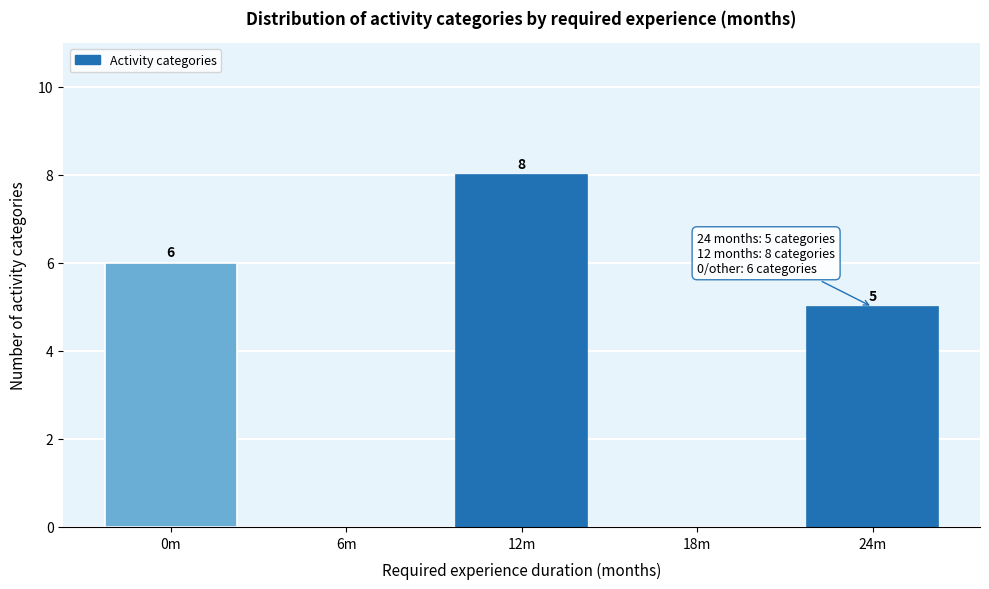

Reading left to right, what are all the values shown in this chart?

0m=6	6m=0	12m=8	18m=0	24m=5